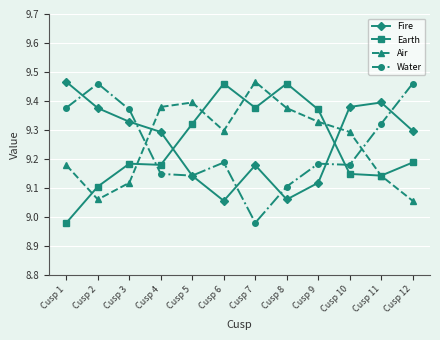

Is the value of Air at Cusp 6 greater than the value of Water at Cusp 3?

No